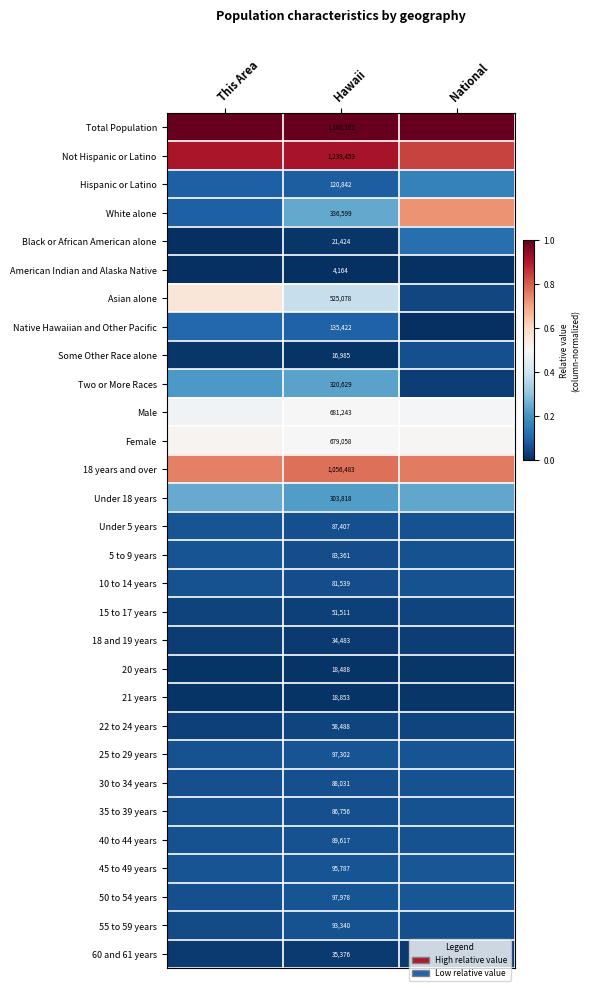

Which has a higher value, Hawaii or This Area?

Hawaii